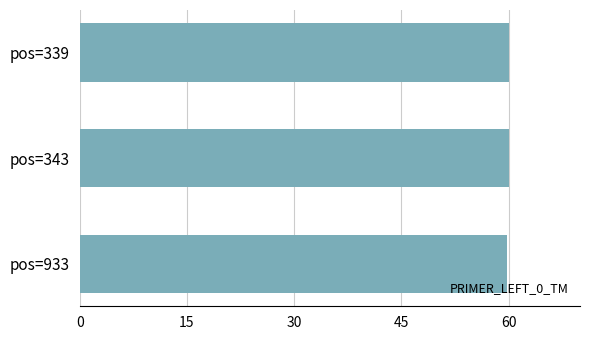

What is the ratio of the value at pos=343 to the value at pos=339?

1.0